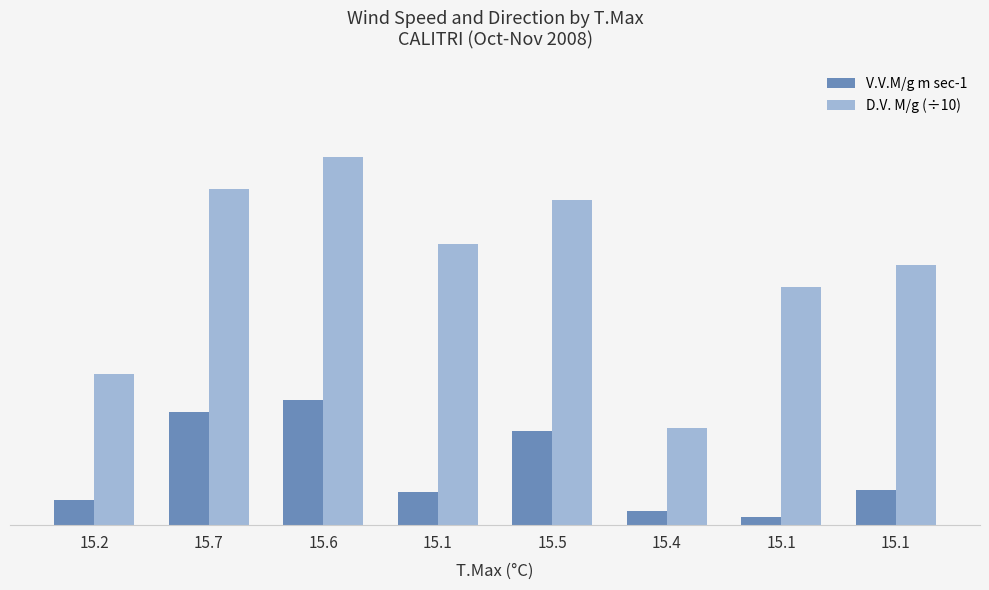

What are all the series names shown in the legend?

V.V.M/g m sec-1, D.V. M/g (÷10)